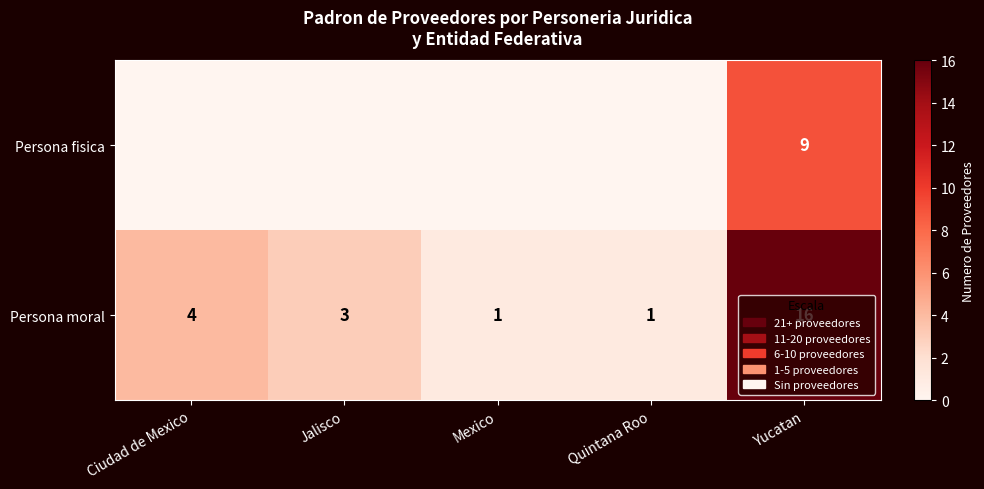

At which label is Persona moral closest to 8?

Ciudad de Mexico